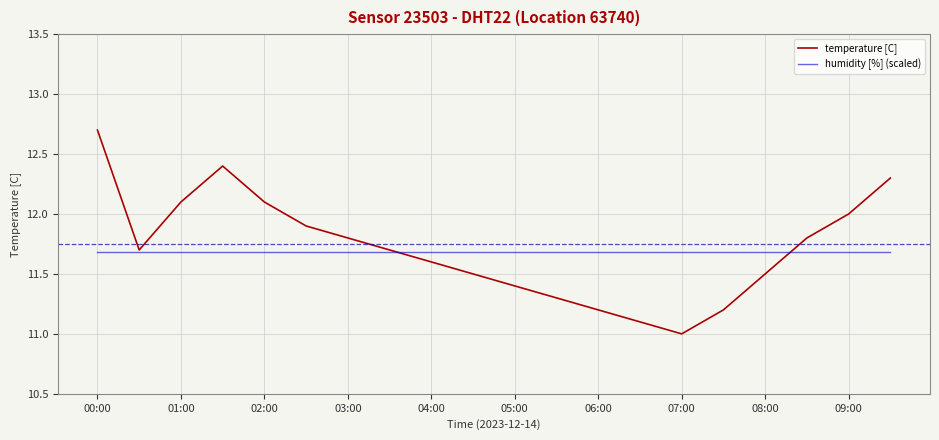

Rank the series by their maximum value, from lowest to highest.

humidity [%] (scaled), temperature [C]